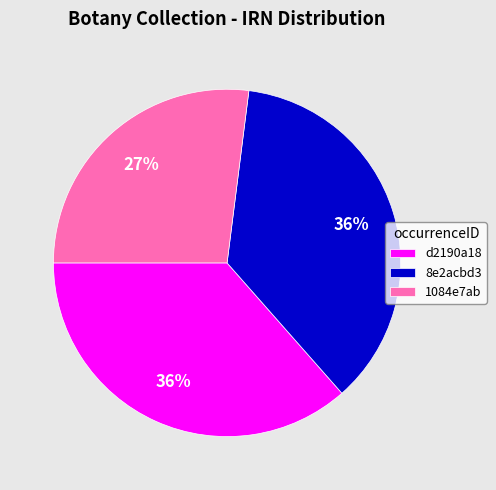

How many slices are in this pie chart?

3